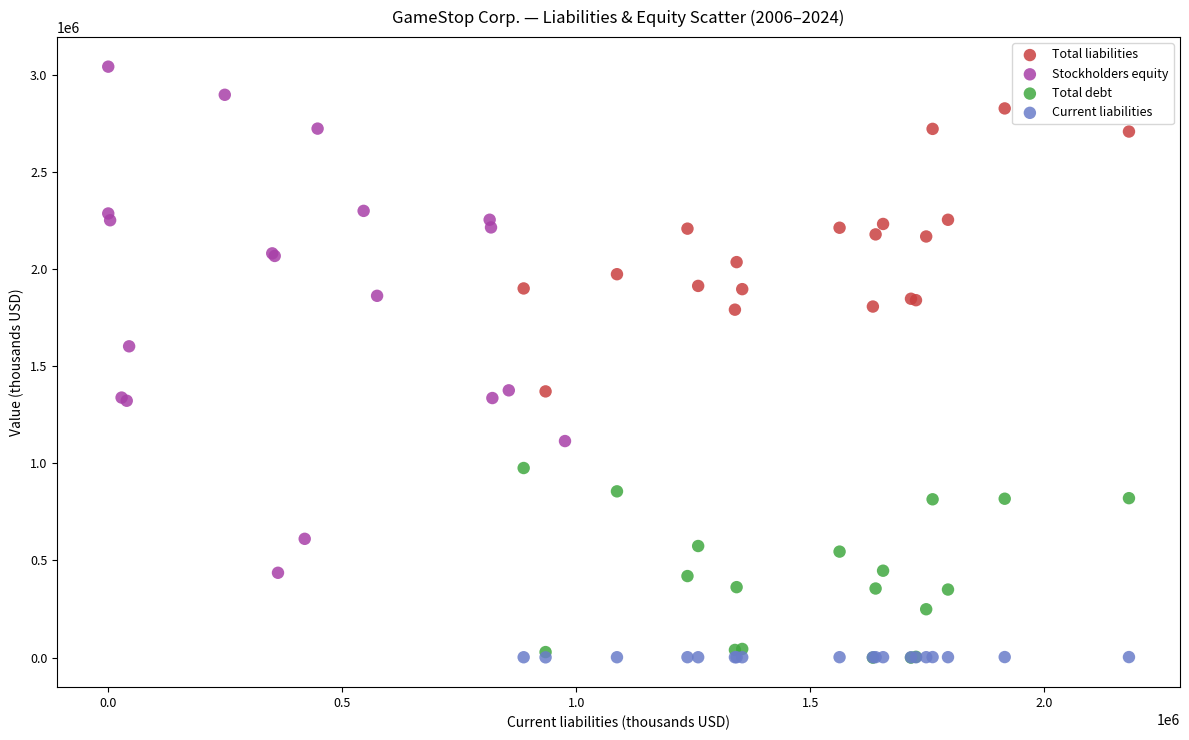

What are all the series names shown in the legend?

Total liabilities, Stockholders equity, Total debt, Current liabilities